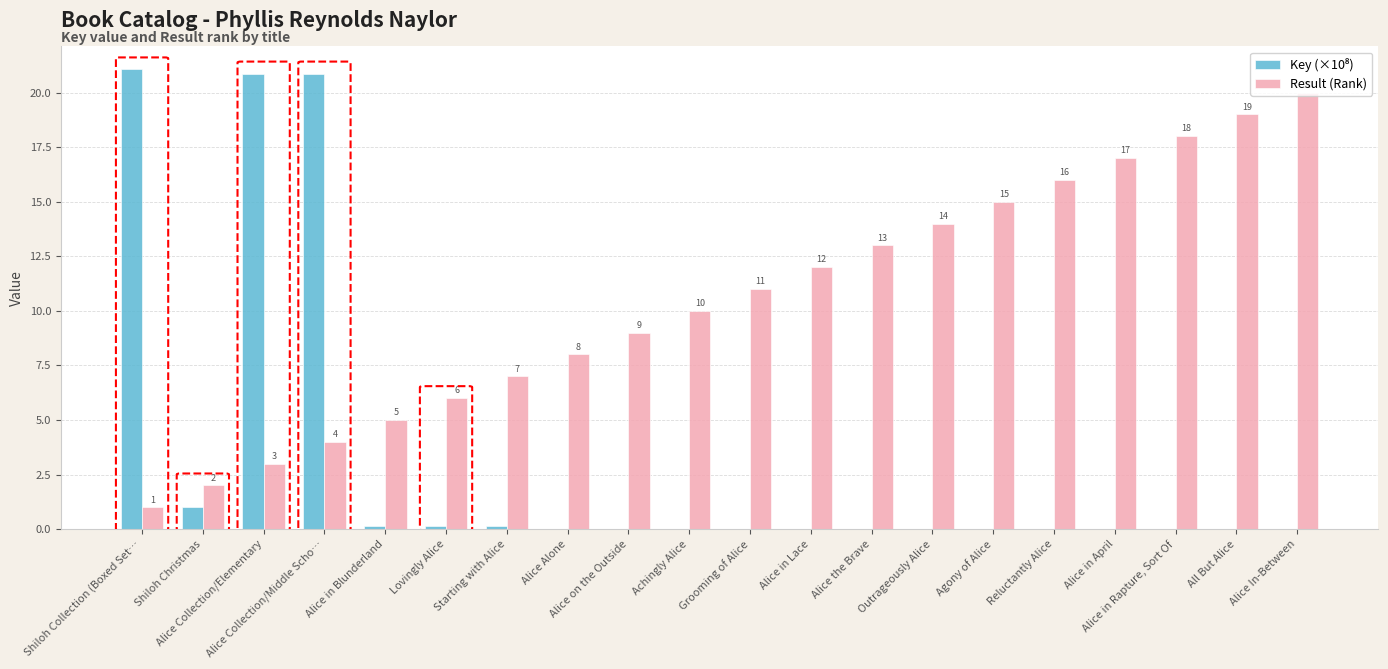

Reading left to right, extract all data points from this chart.

Key (×10⁸): 21.1	1.0	20.9	20.9	0.2	0.2	0.2	0.0	0.0	0.0	0.0	0.0	0.0	0.0	0.0	0.0	0.0	0.0	0.0	0.0
Result (Rank): 1.0	2.0	3.0	4.0	5.0	6.0	7.0	8.0	9.0	10.0	11.0	12.0	13.0	14.0	15.0	16.0	17.0	18.0	19.0	20.0